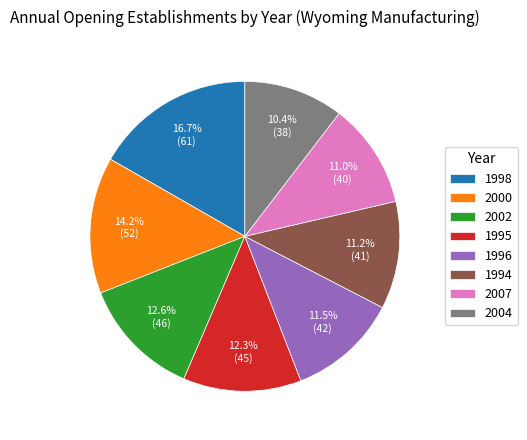

How much of the chart is everything except 2004?

89.6%